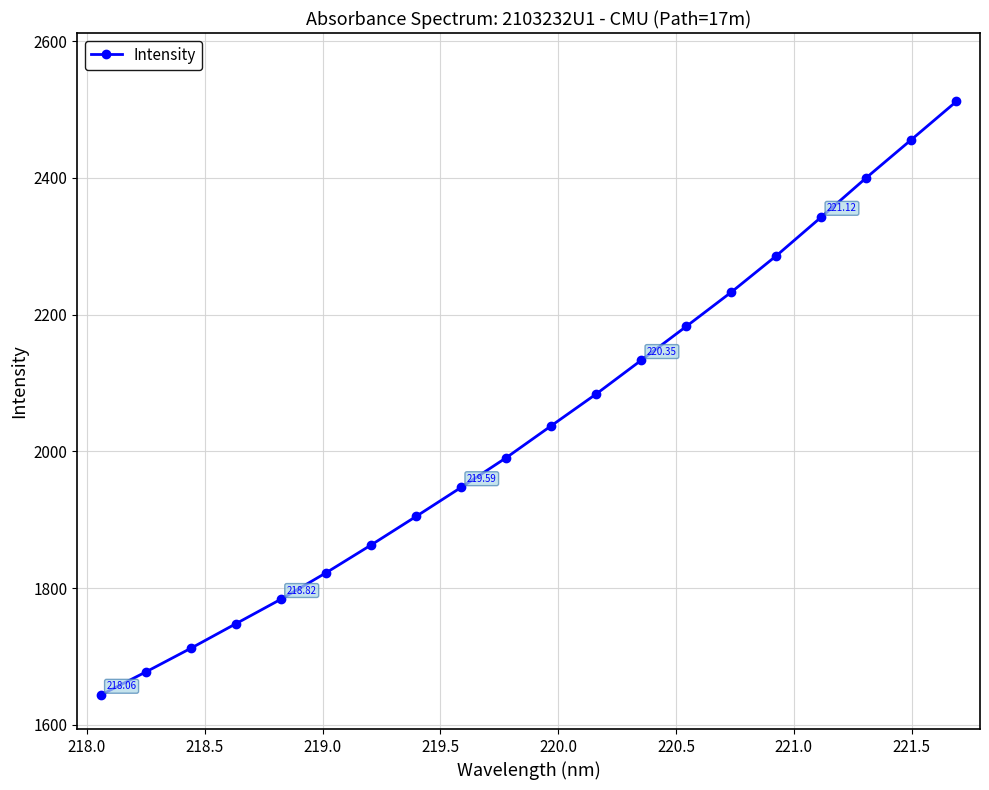

True or false: the data has more than 2 interior local peaks.

False